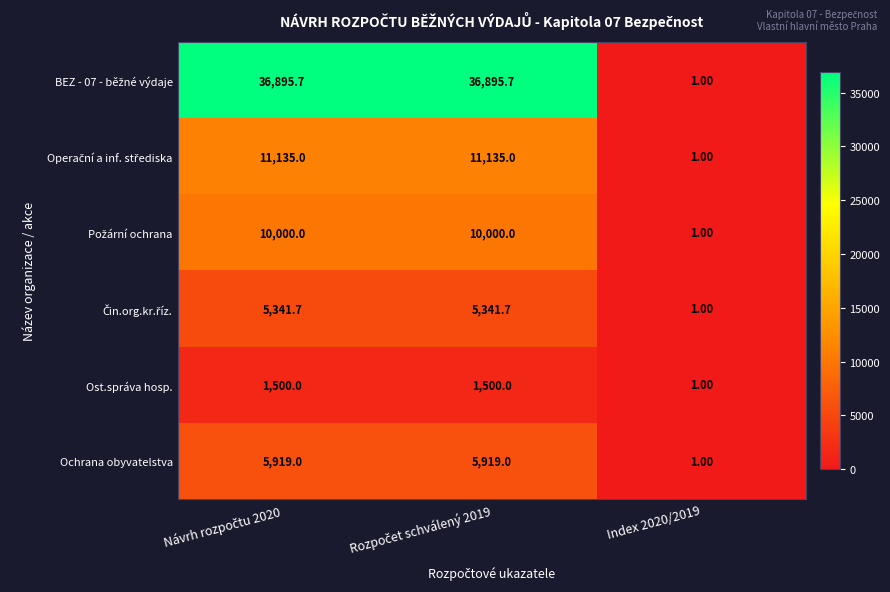

What is the total value across all series at Index 2020/2019?

6.0